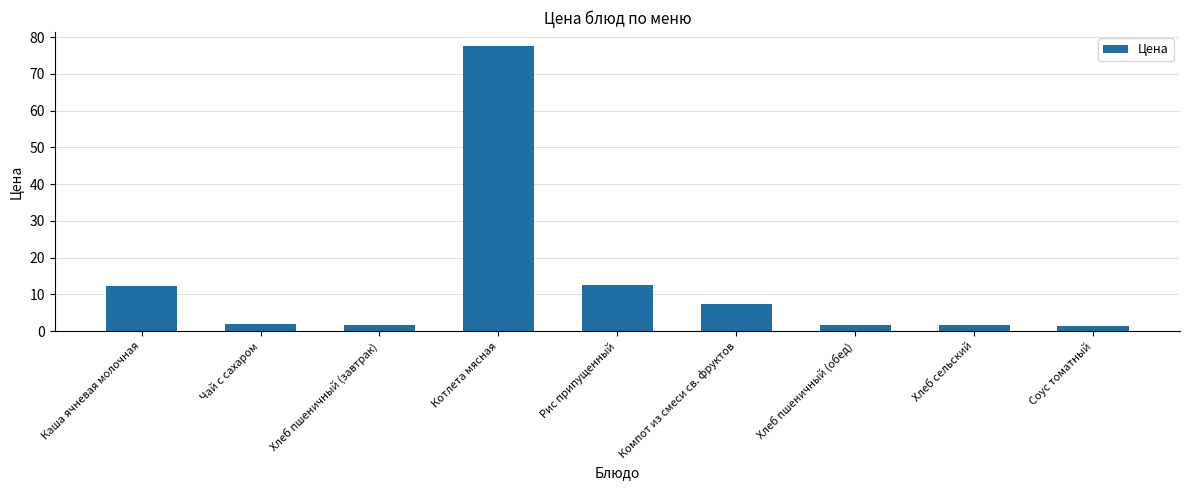

What is the change in value from Каша ячневая молочная to Чай с сахаром?

-10.3